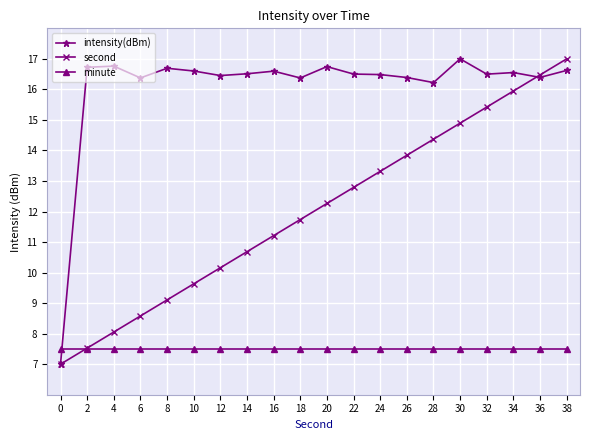

The value of intensity(dBm) at 12 is 16.5. True or false?

True